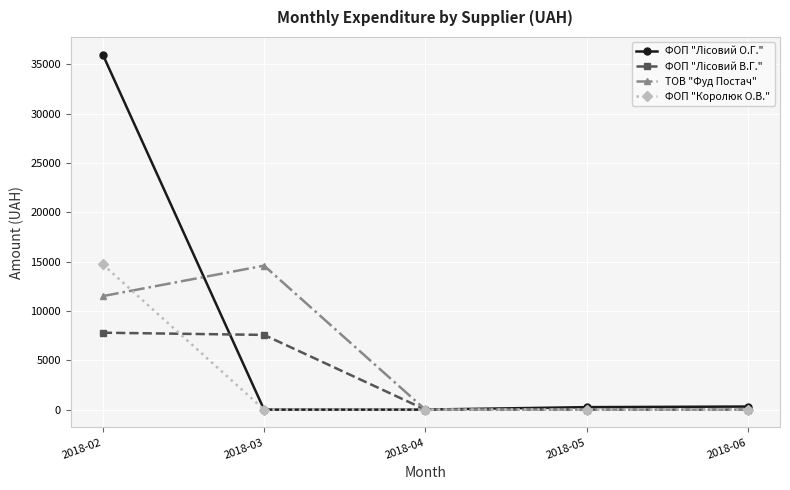

How many distinct data groups are displayed?

4